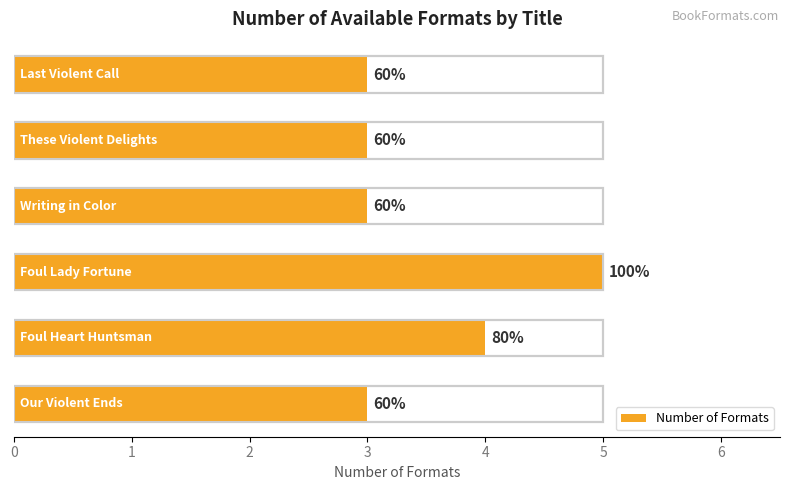

What is the ratio of the value at 4 to the value at 1?

0.8